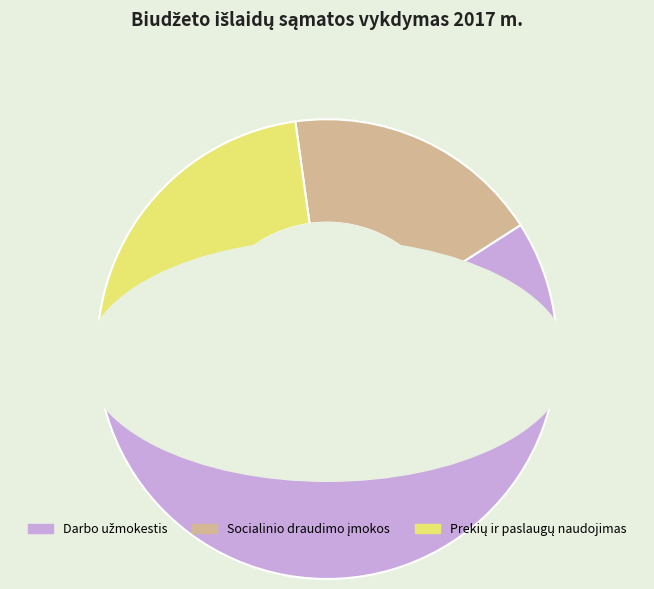

Rank the categories by value from highest to lowest.

Darbo užmokestis, Prekių ir paslaugų naudojimas, Socialinio draudimo įmokos